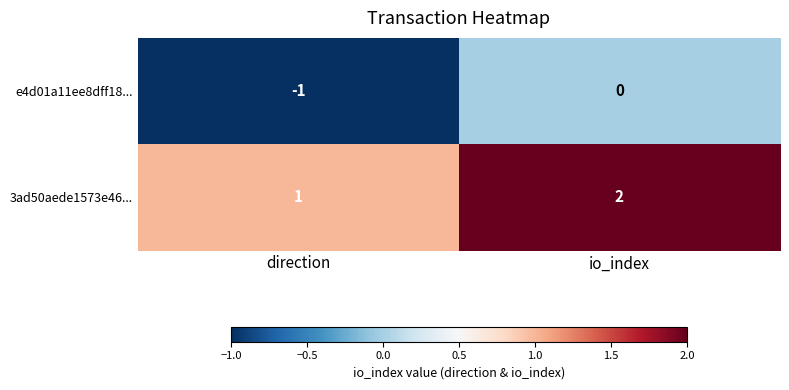

Is it true that e4d01a11ee8dff18... equals 0 at io_index?

True